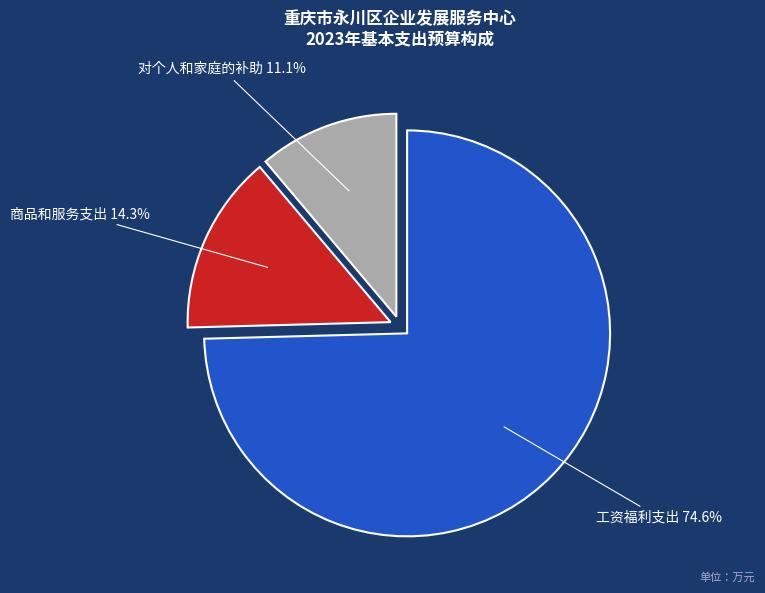

True or false: 工资福利支出 accounts for 83% of the total.

False